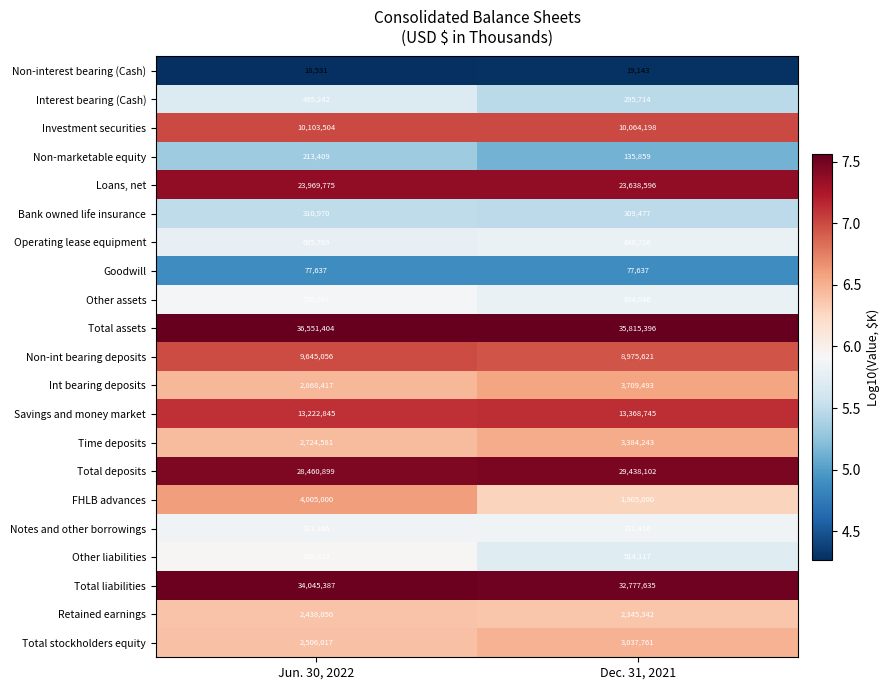

What is the difference between the maximum and minimum values in the Retained earnings series?

92708